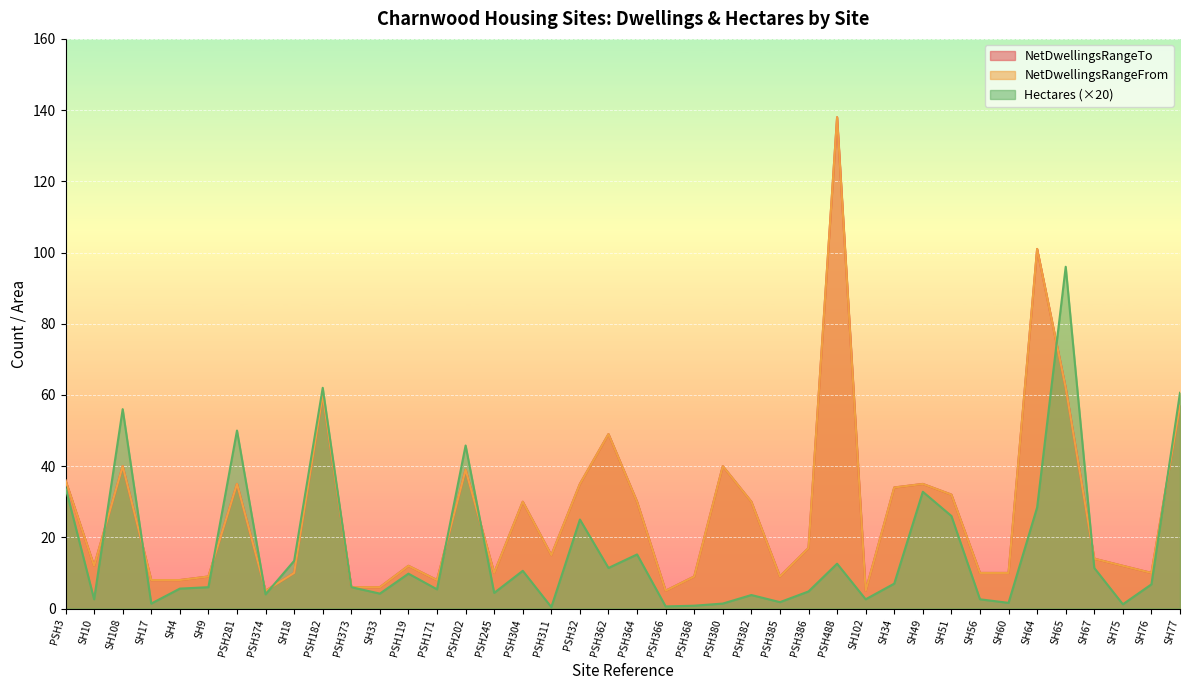

The NetDwellingsRangeFrom series shows 30.0 at PSH364. True or false?

True